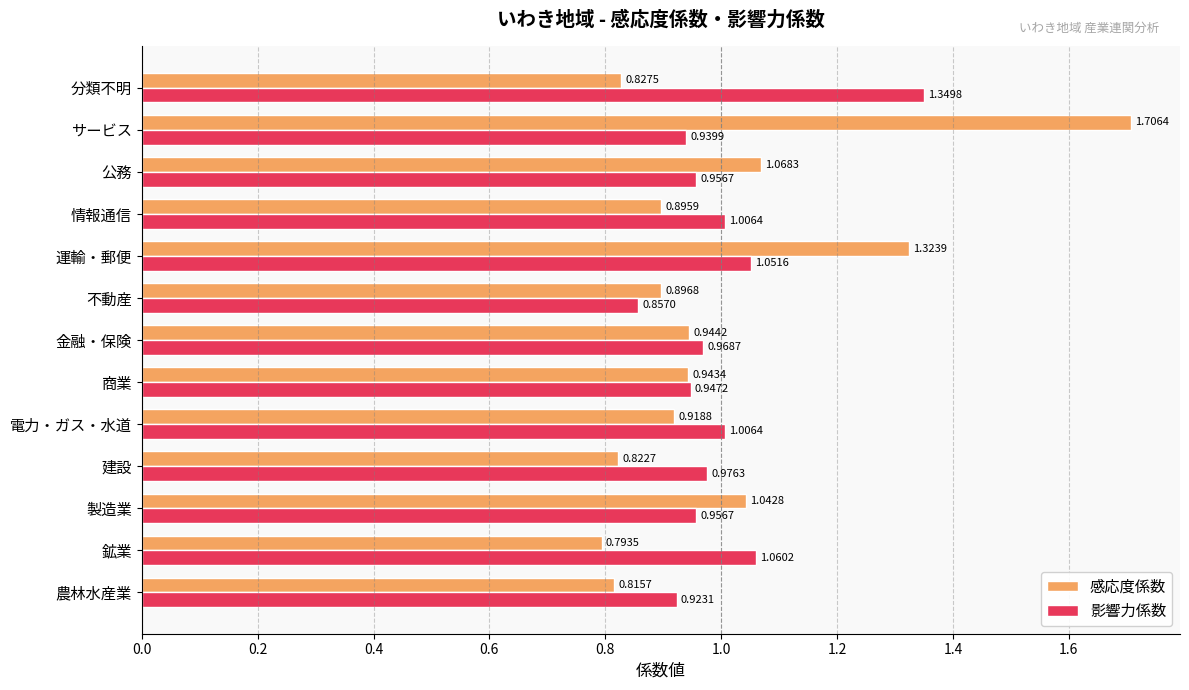

Which series changed the most between 農林水産業 and サービス?

感応度係数